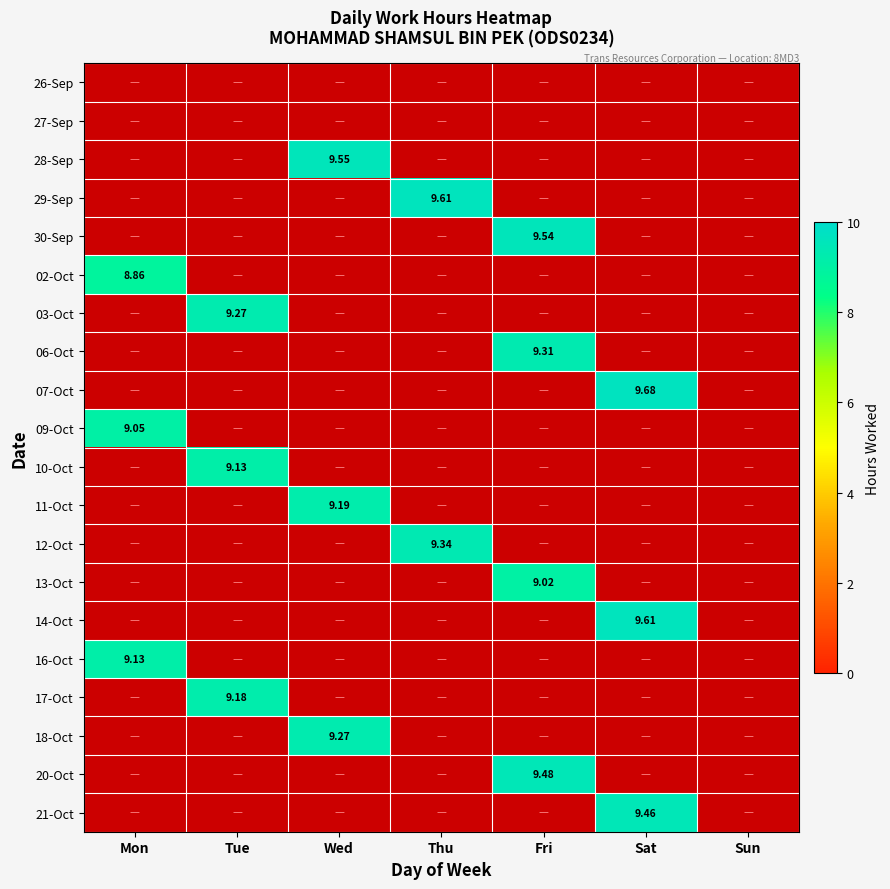

Is it true that 02-Oct equals 0.0 at Sun?

True